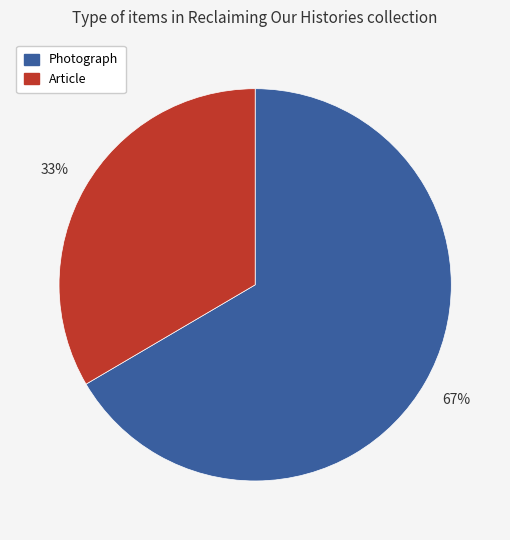

What percentage is the Photograph slice, to the nearest percent?

67%